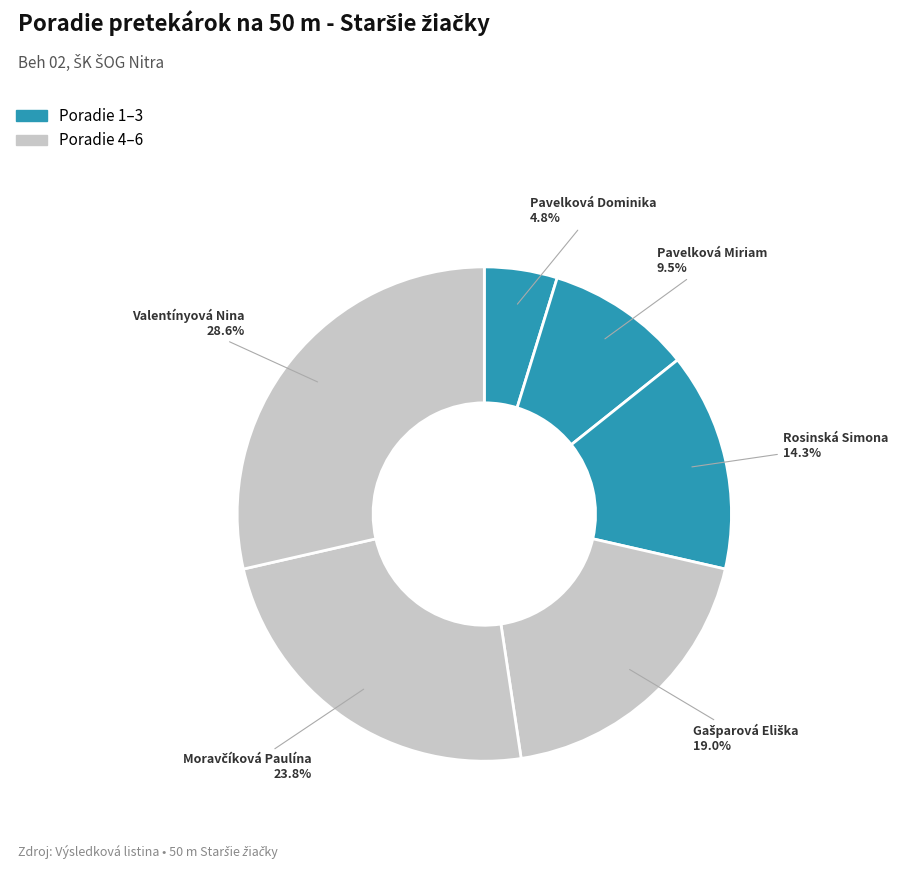

What is the largest slice in the pie chart?

Valentínyová Nina